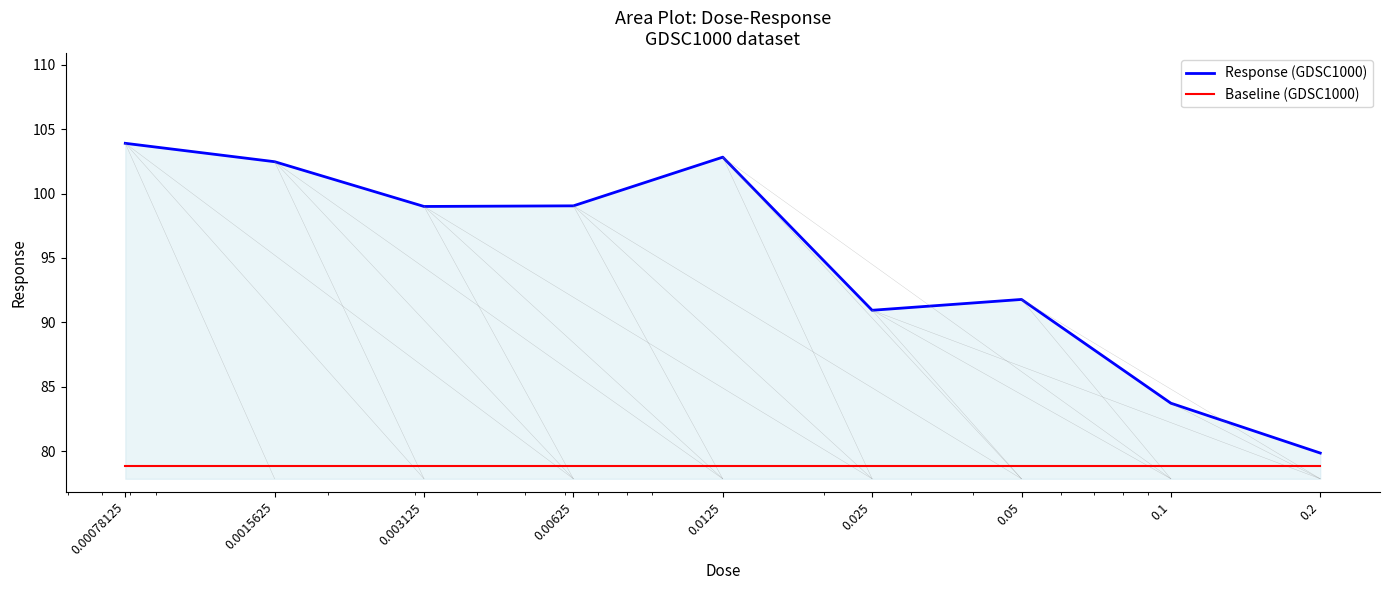

Which series has the largest range (max minus min)?

Response (GDSC1000)